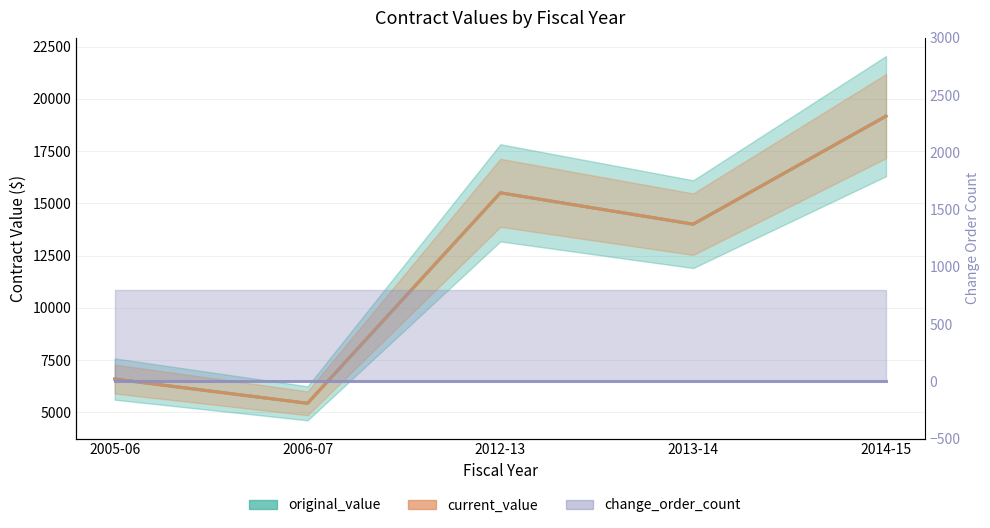

In current_value, how many points are higher than both neighbors (excluding endpoints)?

1